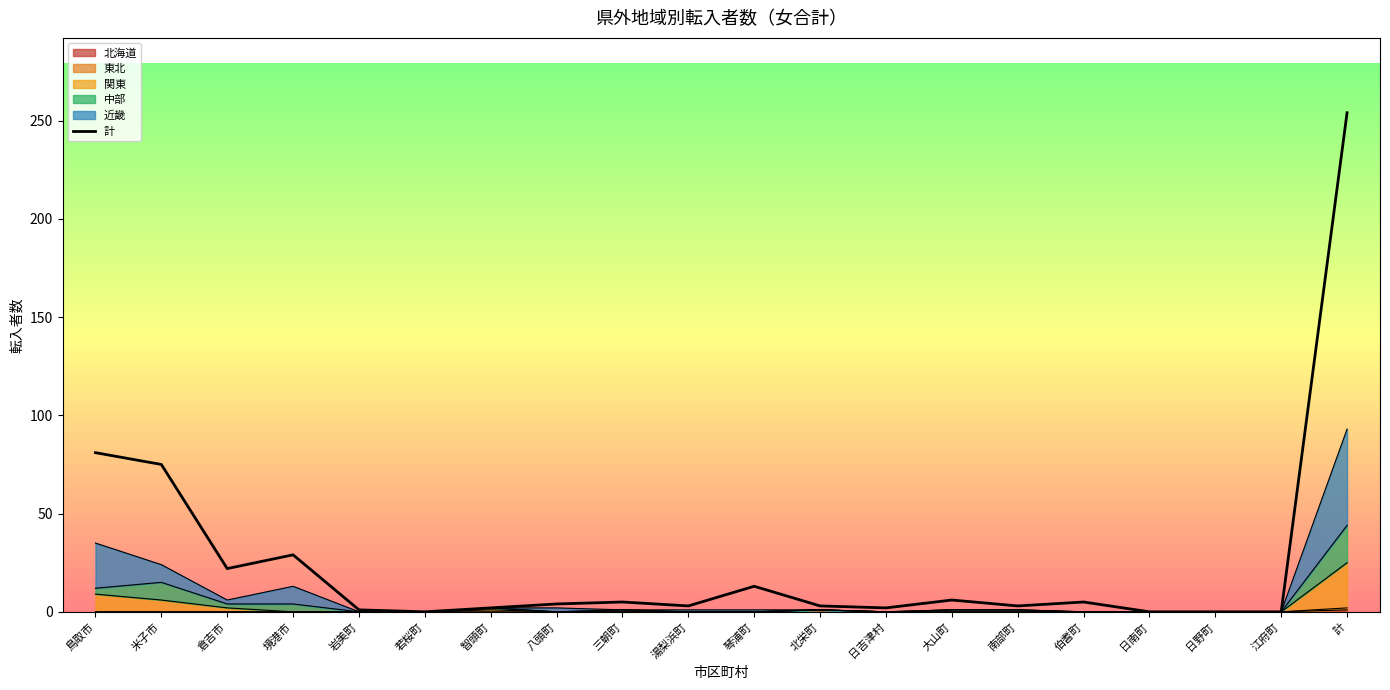

Reading left to right, extract all data points from this chart.

鳥取市=81	米子市=75	倉吉市=22	境港市=29	岩美町=1	若桜町=0	智頭町=2	八頭町=4	三朝町=5	湯梨浜町=3	琴浦町=13	北栄町=3	日吉津村=2	大山町=6	南部町=3	伯耆町=5	日南町=0	日野町=0	江府町=0	計=254